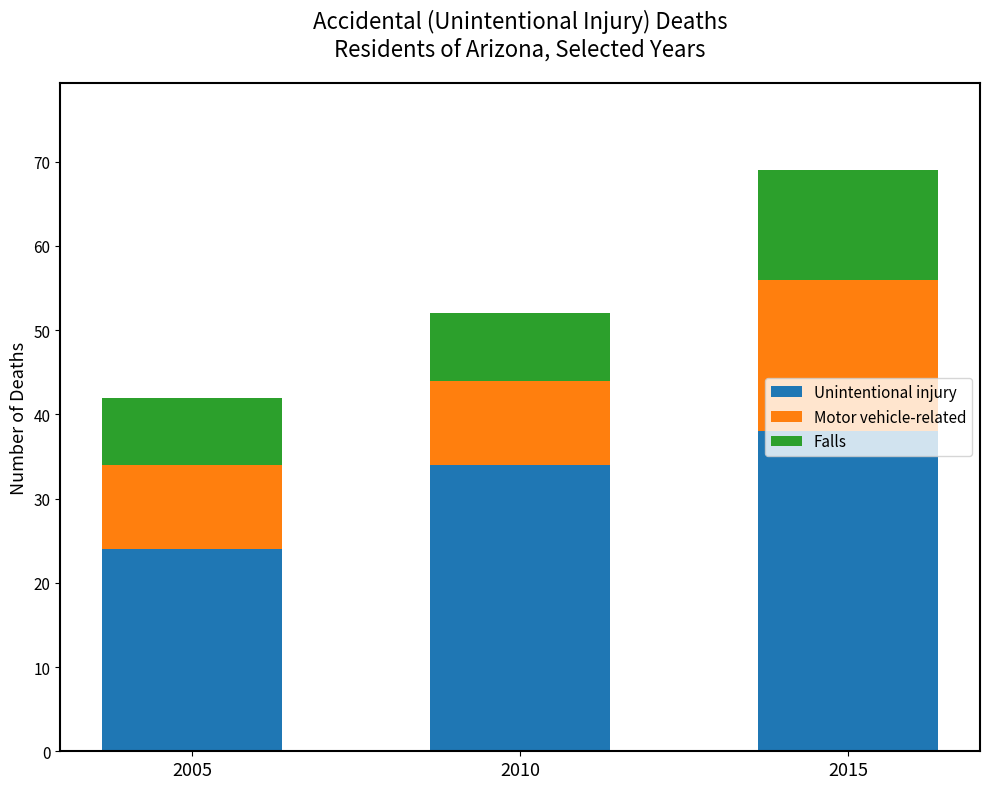

What is the difference between the second highest and minimum values in the Unintentional injury series?

10